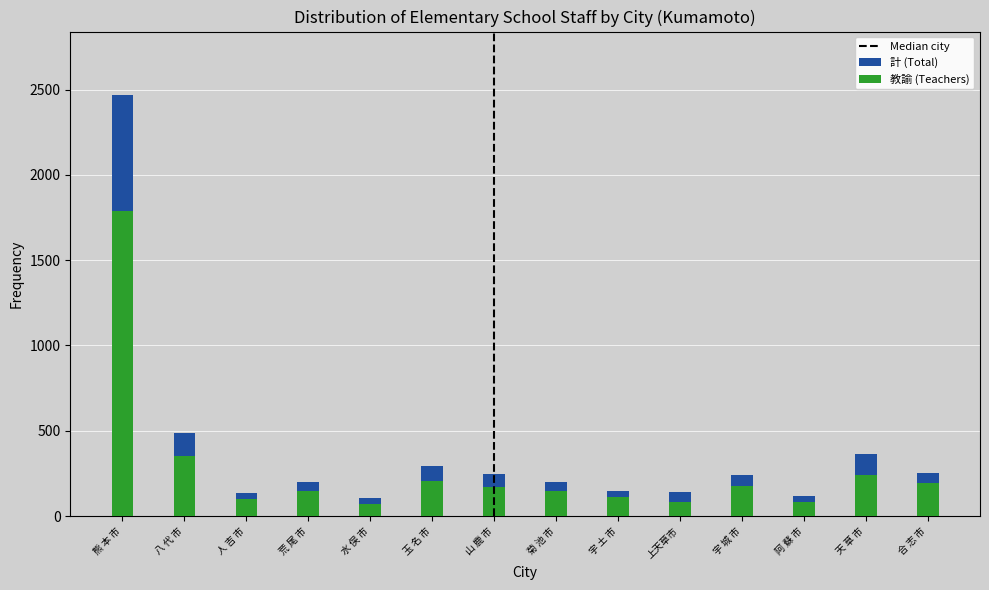

At which category is the sum across all series the highest?

熊 本 市